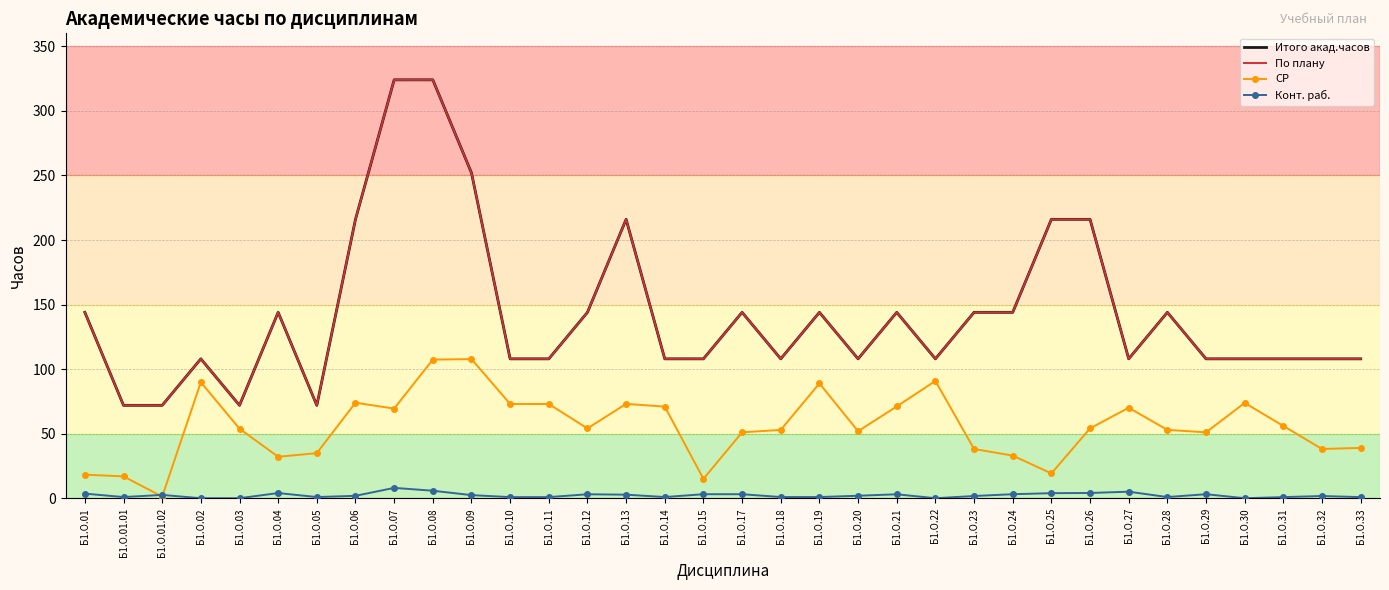

Rank the series at Б1.О.23 from highest to lowest value.

Итого акад.часов, По плану, СР, Конт. раб.